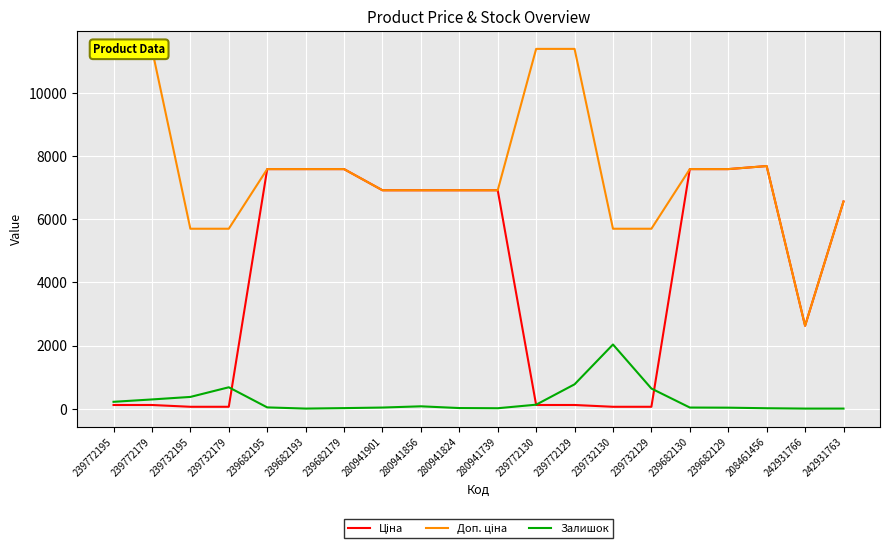

What is the sum of the Ціна values at 242931766 and 239772130?

2741.6